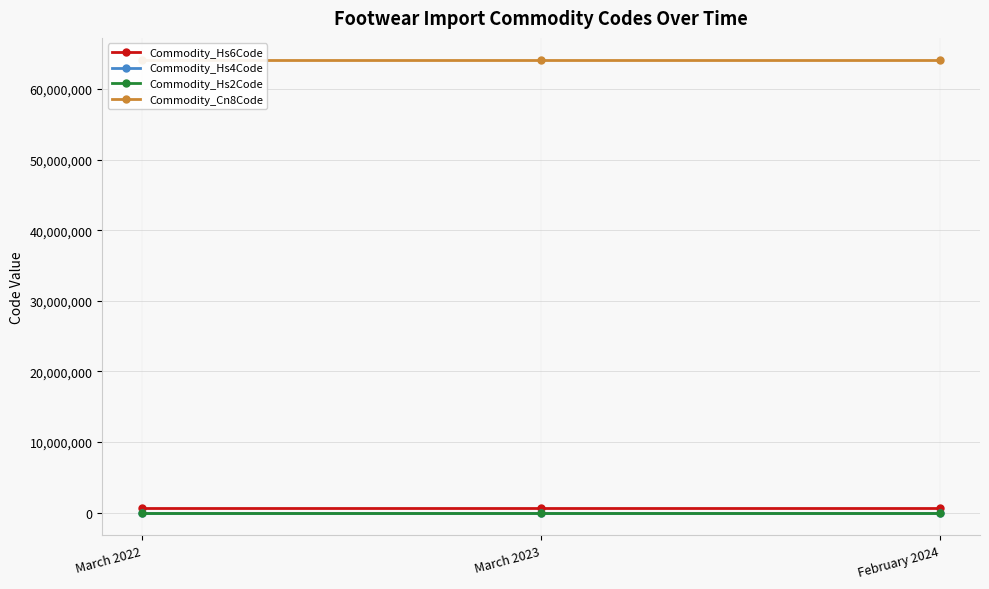

Which series changed the most between March 2023 and February 2024?

Commodity_Hs6Code